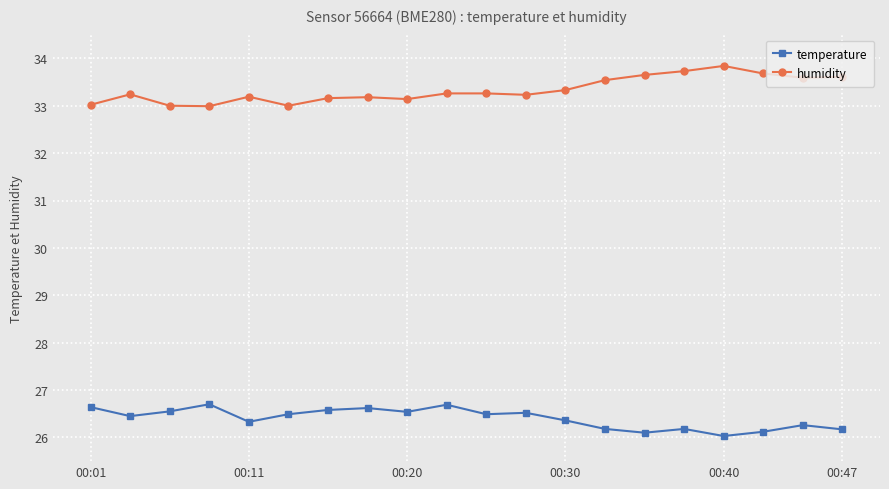

What is the average value of the temperature series?

26.4